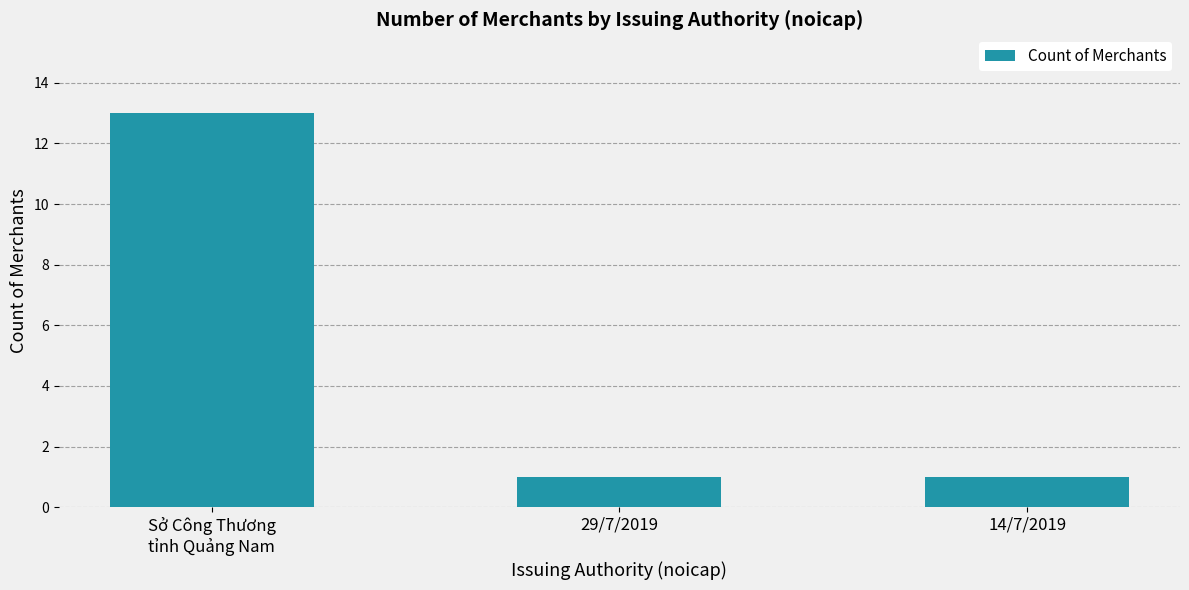

What position from the right is 14/7/2019?

1